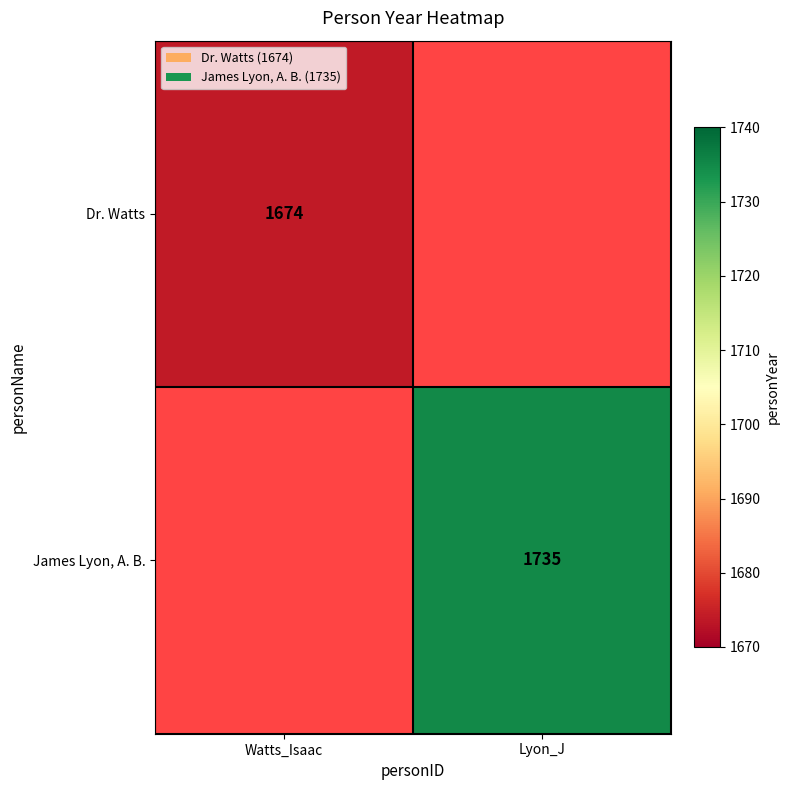

What is the greatest value displayed?

1735.0